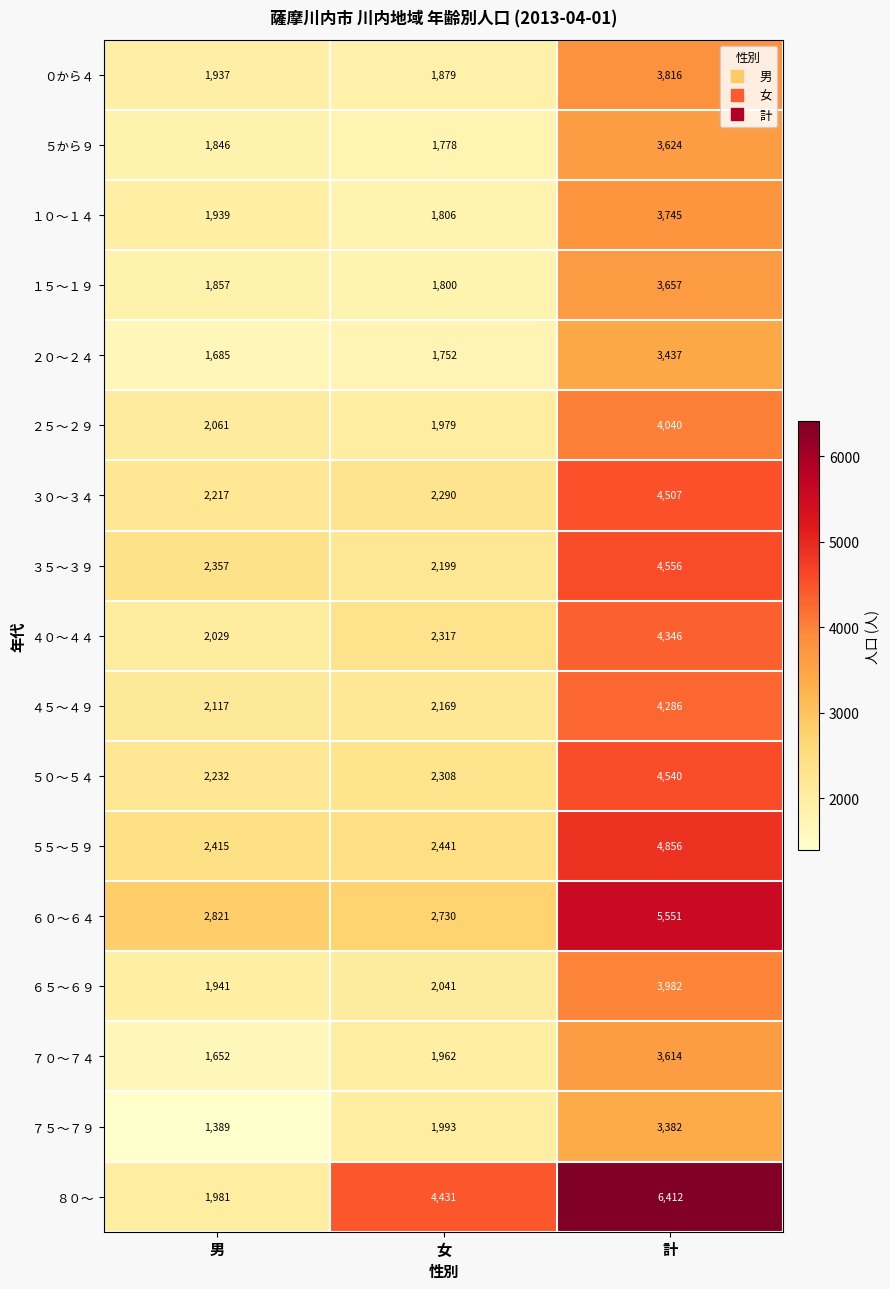

What is the sum of the ２０～２４ values at 女 and 計?

5189